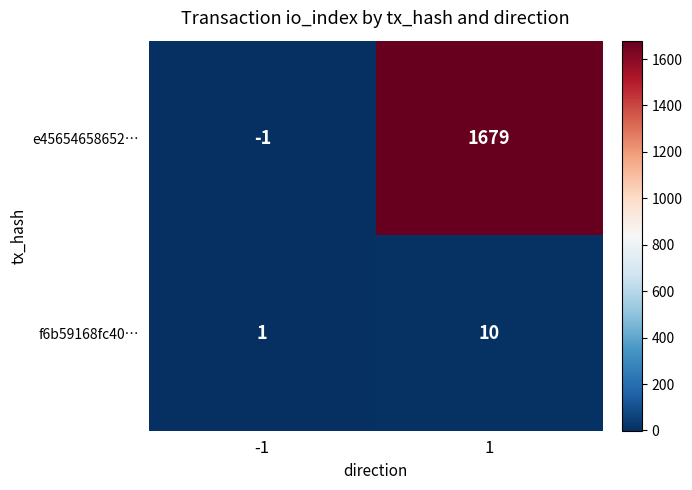

At how many categories does at least one series exceed 1228?

1